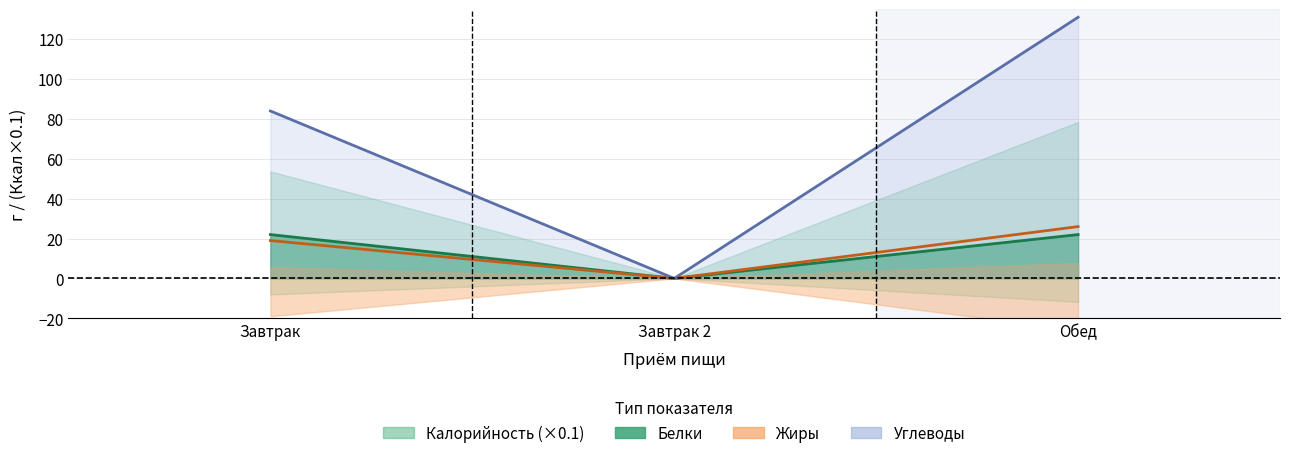

The value of Калорийность at Обед is 131. True or false?

True